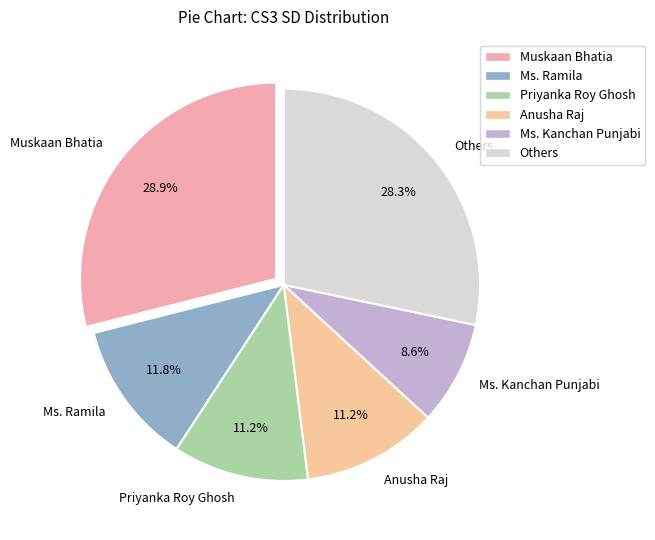

What is the smallest slice in the pie chart?

Ms. Kanchan Punjabi